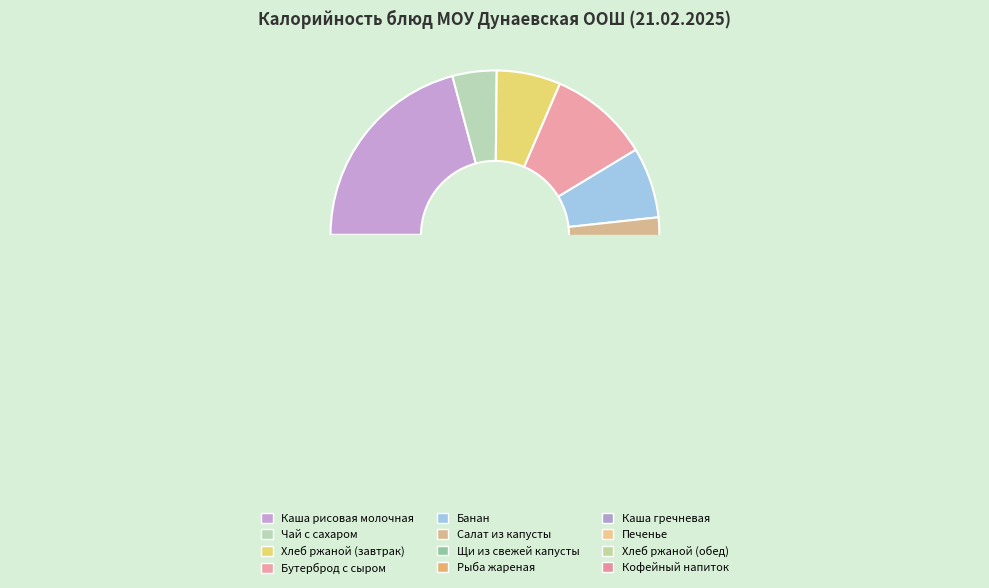

The Хлеб ржаной (завтрак) slice represents 6% of the pie. True or false?

True